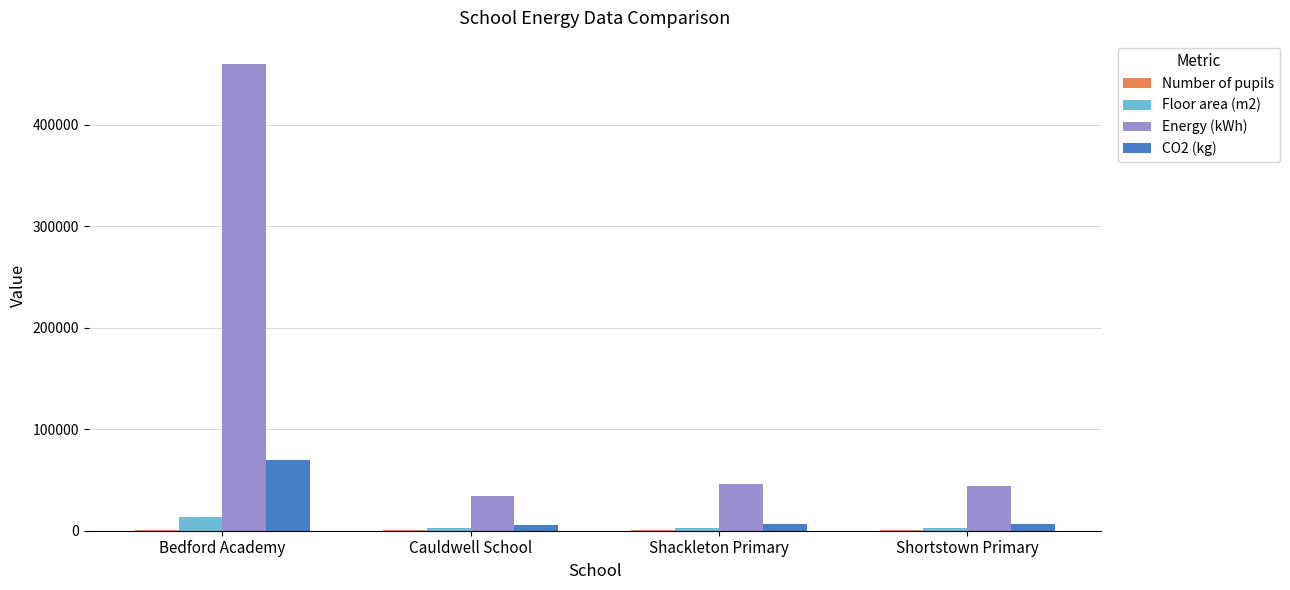

How many series are shown in this chart?

4